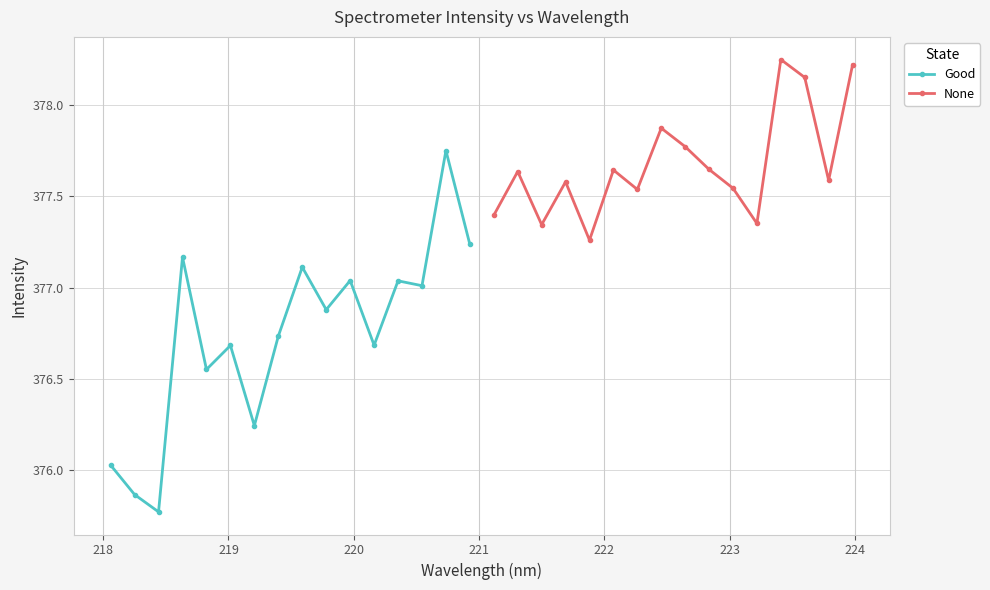

Rank the series by their average value, from lowest to highest.

Good, None